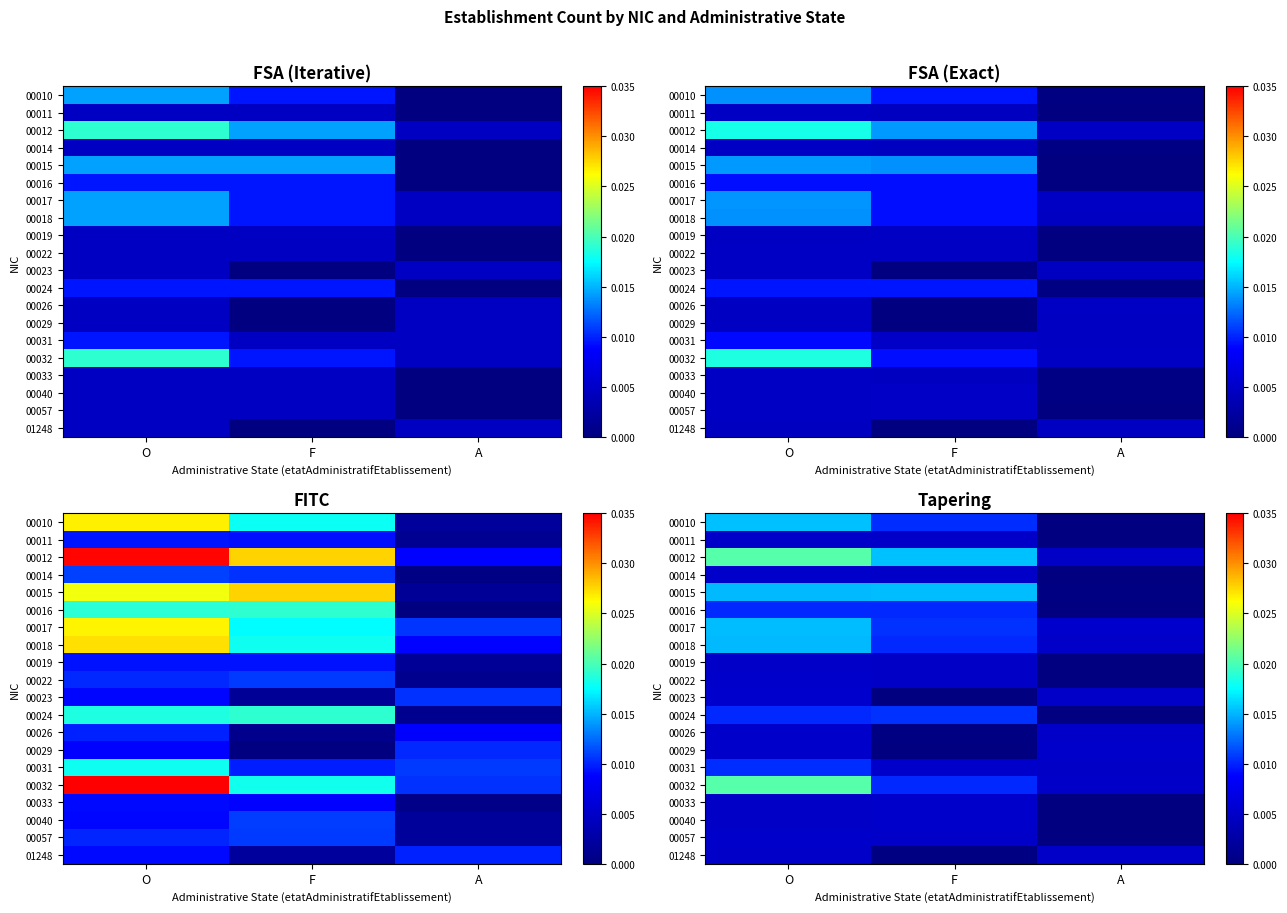

At which label does 00011 reach its minimum?

A